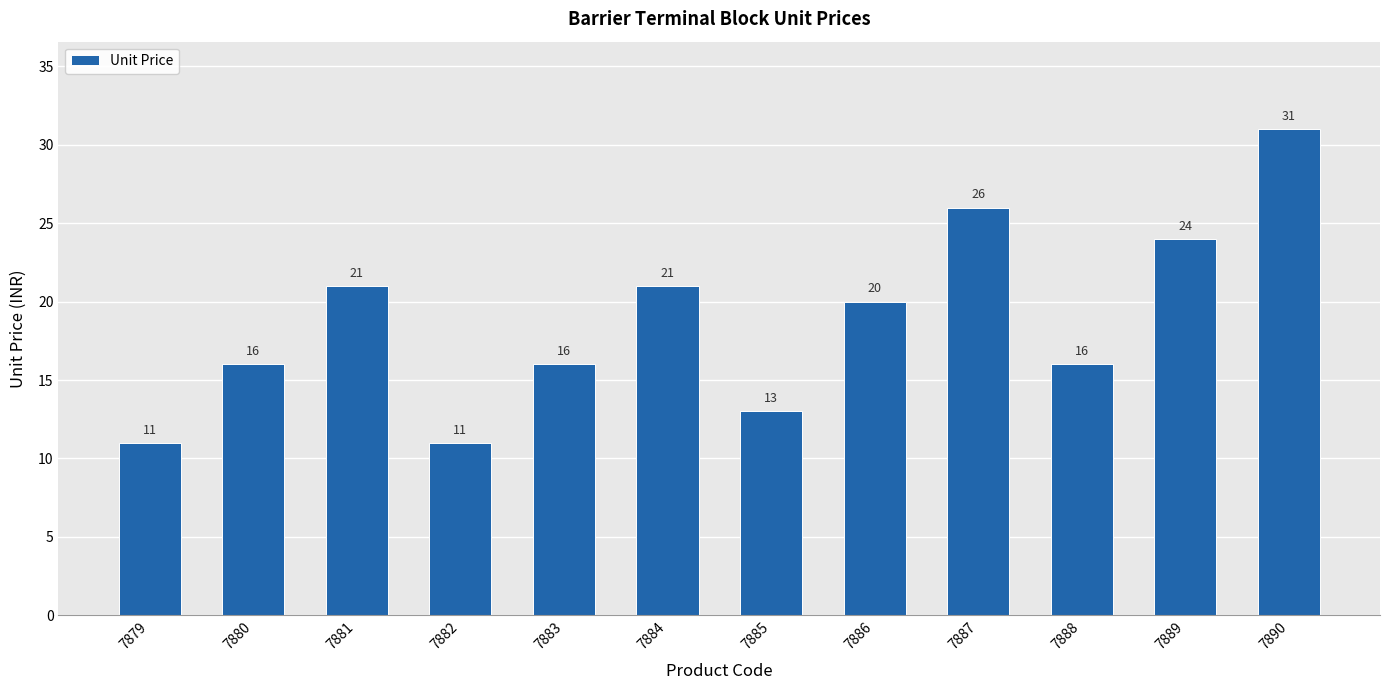

At which label does the data first exceed 20?

7881